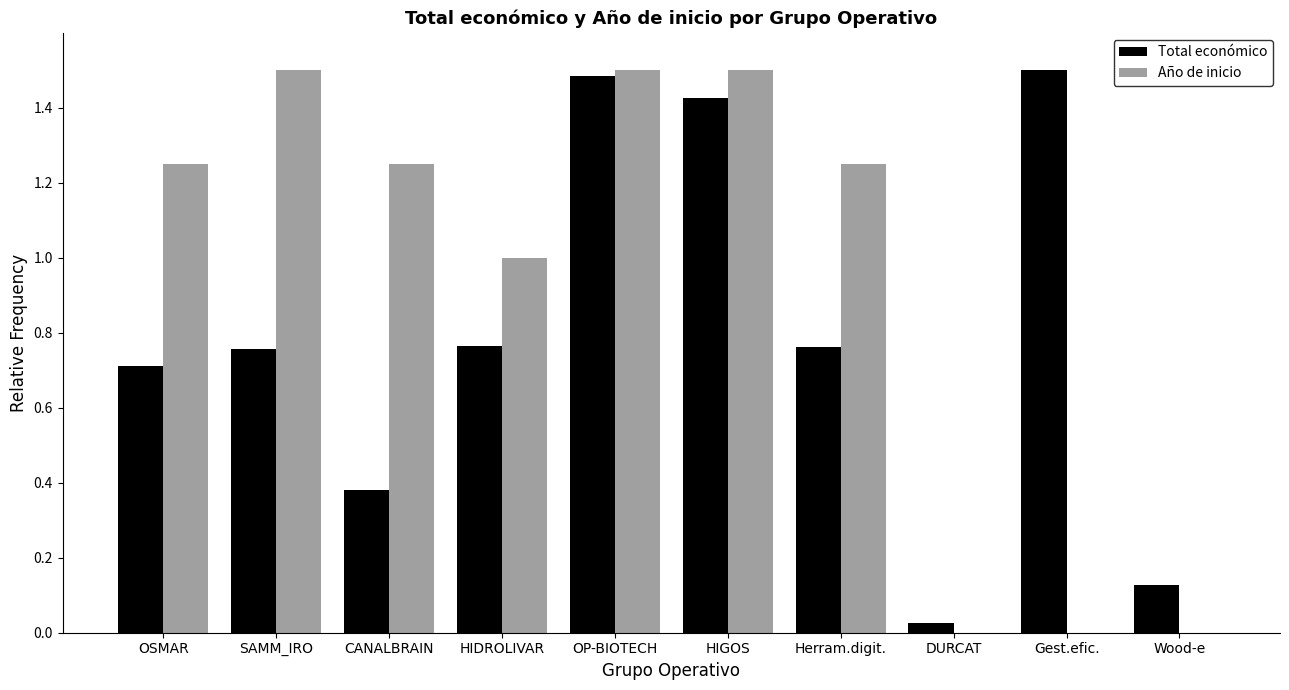

Count the number of data series in this chart.

2